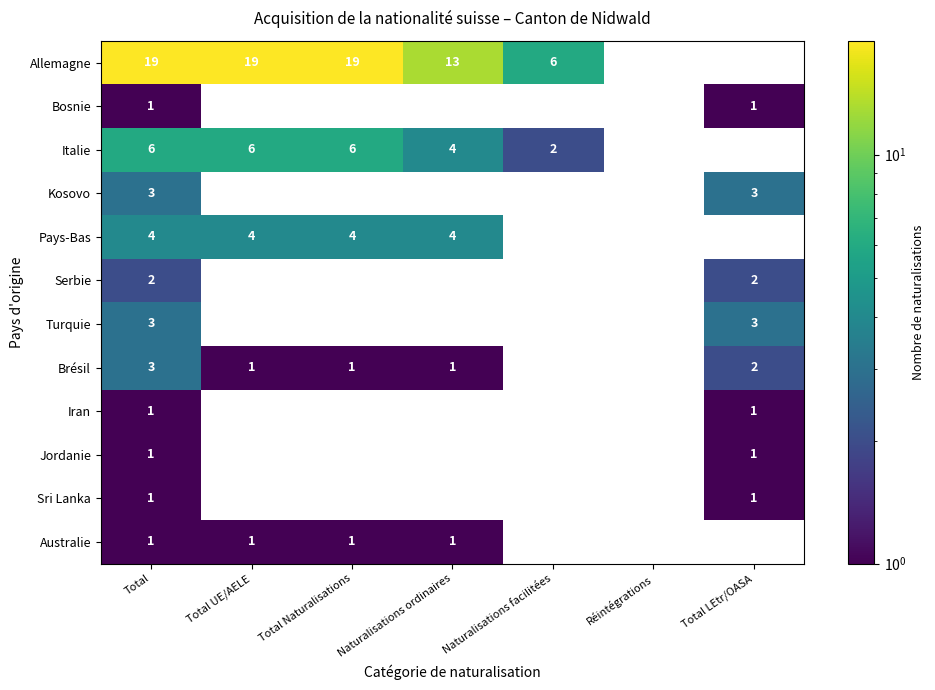

Is it true that Serbie equals 2 at Total LEtr/OASA?

True